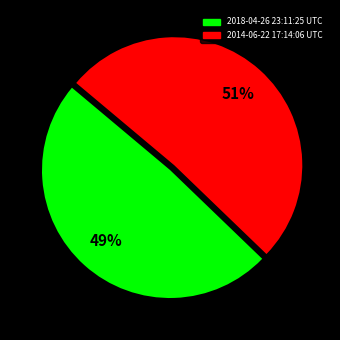

To the nearest percent, what is the difference between the largest and smallest slice percentages?

2%